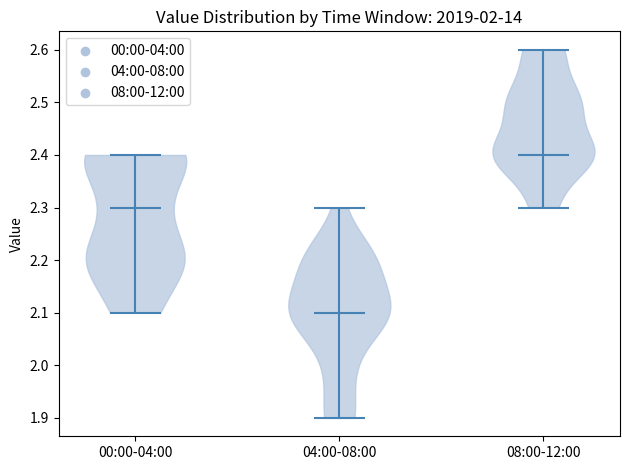

Reading left to right, read every violin against the y-axis: where its median line is, and the lowest and highest points it reaches. The values are not printed on the chart, so give them approximately, as read against the axis.

00:00-04:00: median line 2.3, lowest point 2.1, highest point 2.4
04:00-08:00: median line 2.1, lowest point 1.9, highest point 2.3
08:00-12:00: median line 2.4, lowest point 2.3, highest point 2.6